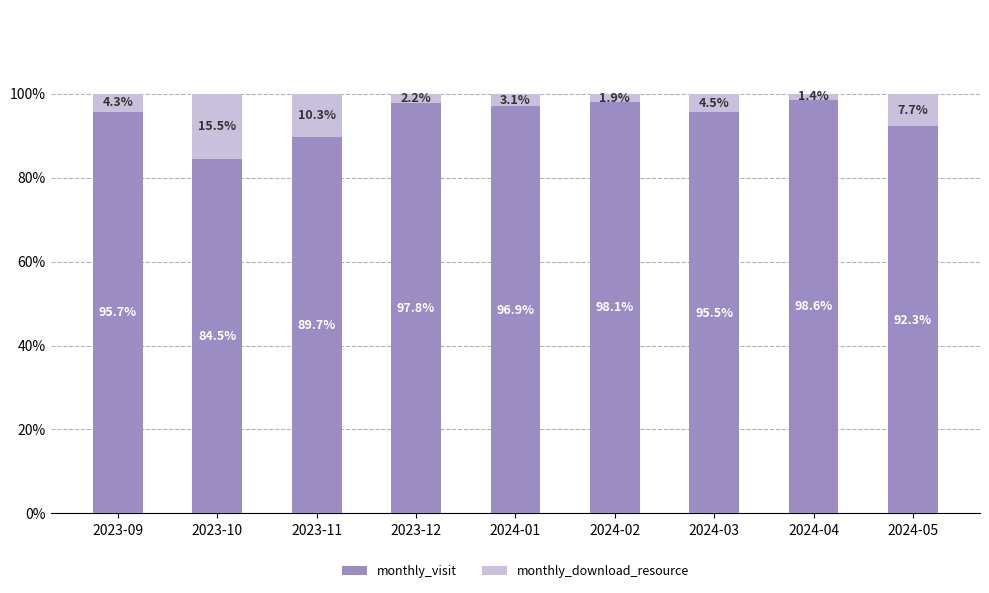

Count the number of categories in the chart.

9